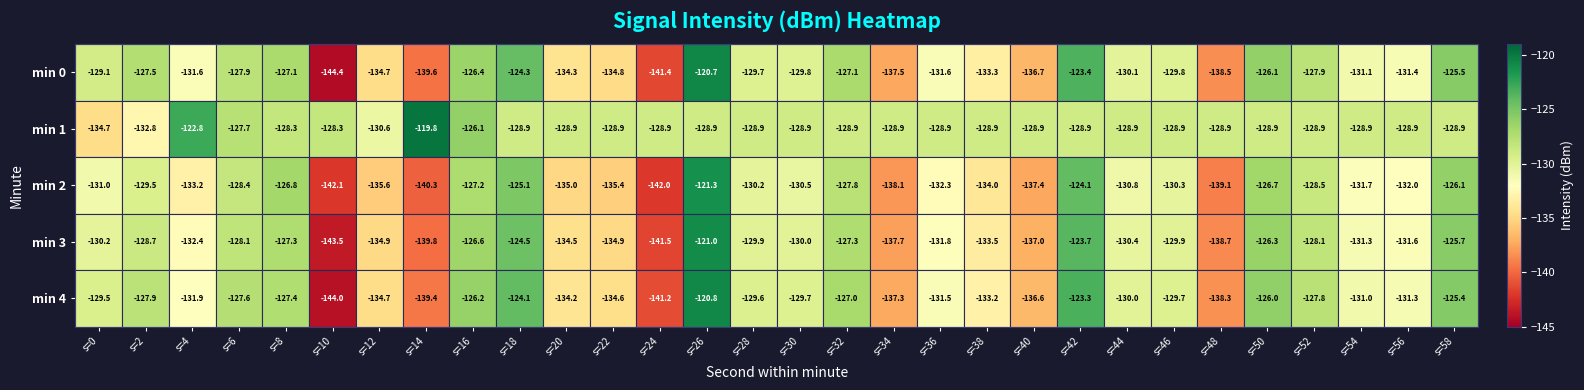

Rank the series at s=50 from highest to lowest value.

min 4, min 0, min 3, min 2, min 1